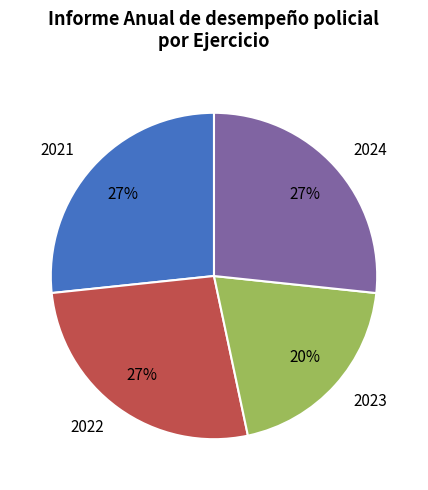

The 2024 slice represents 32% of the pie. True or false?

False